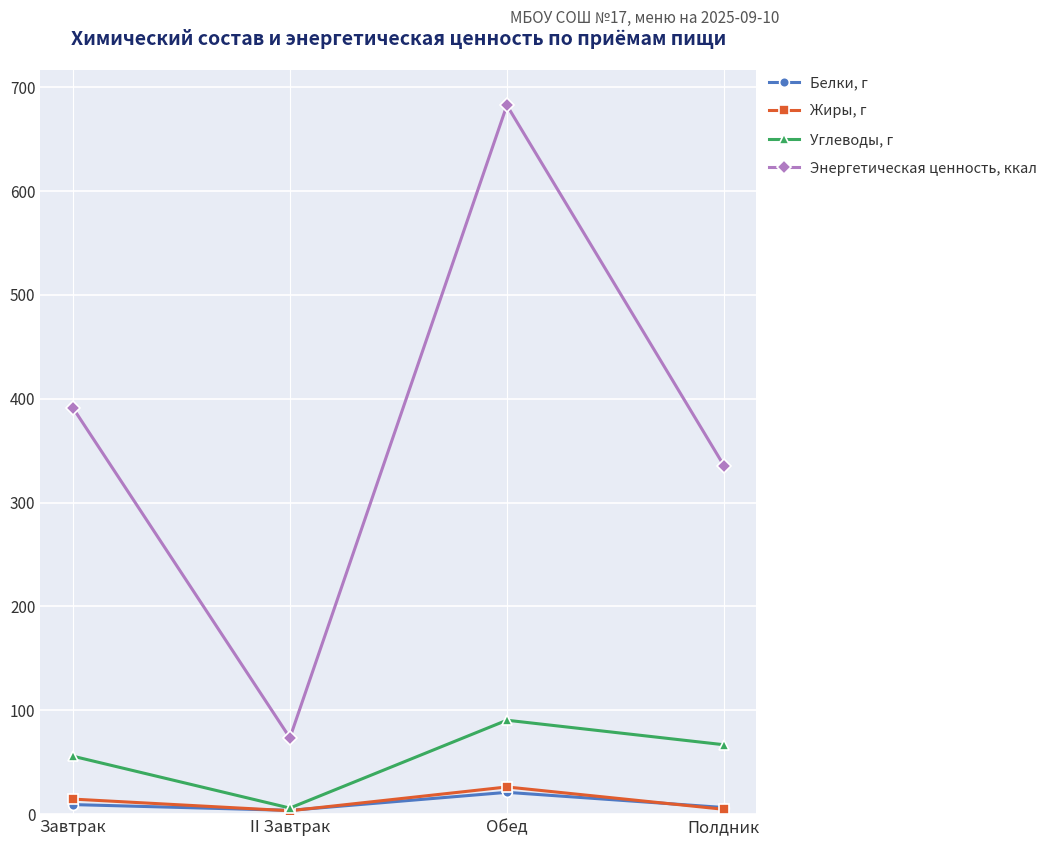

True or false: Энергетическая ценность, ккал and Белки, г intersect in this chart.

False